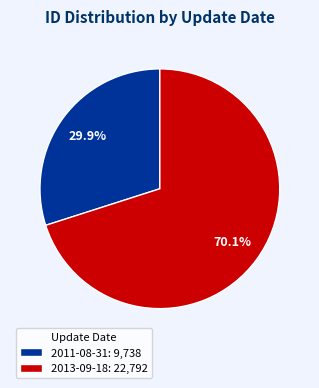

How many segments does this pie chart have?

2